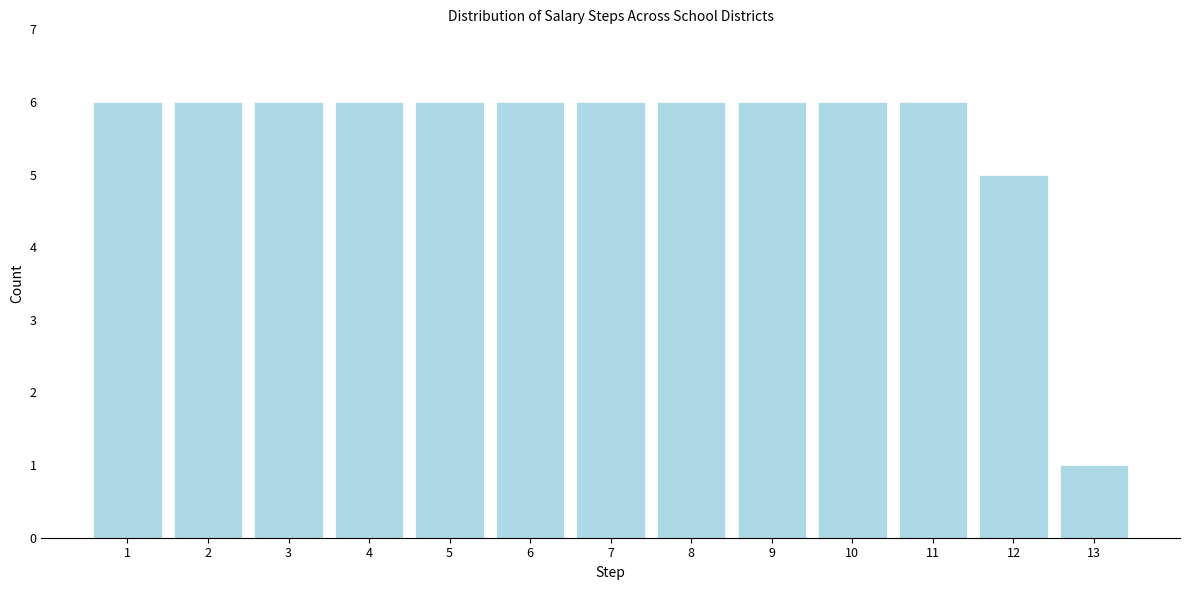

Reading right to left, list all the values displayed in this chart.

1	5	6	6	6	6	6	6	6	6	6	6	6